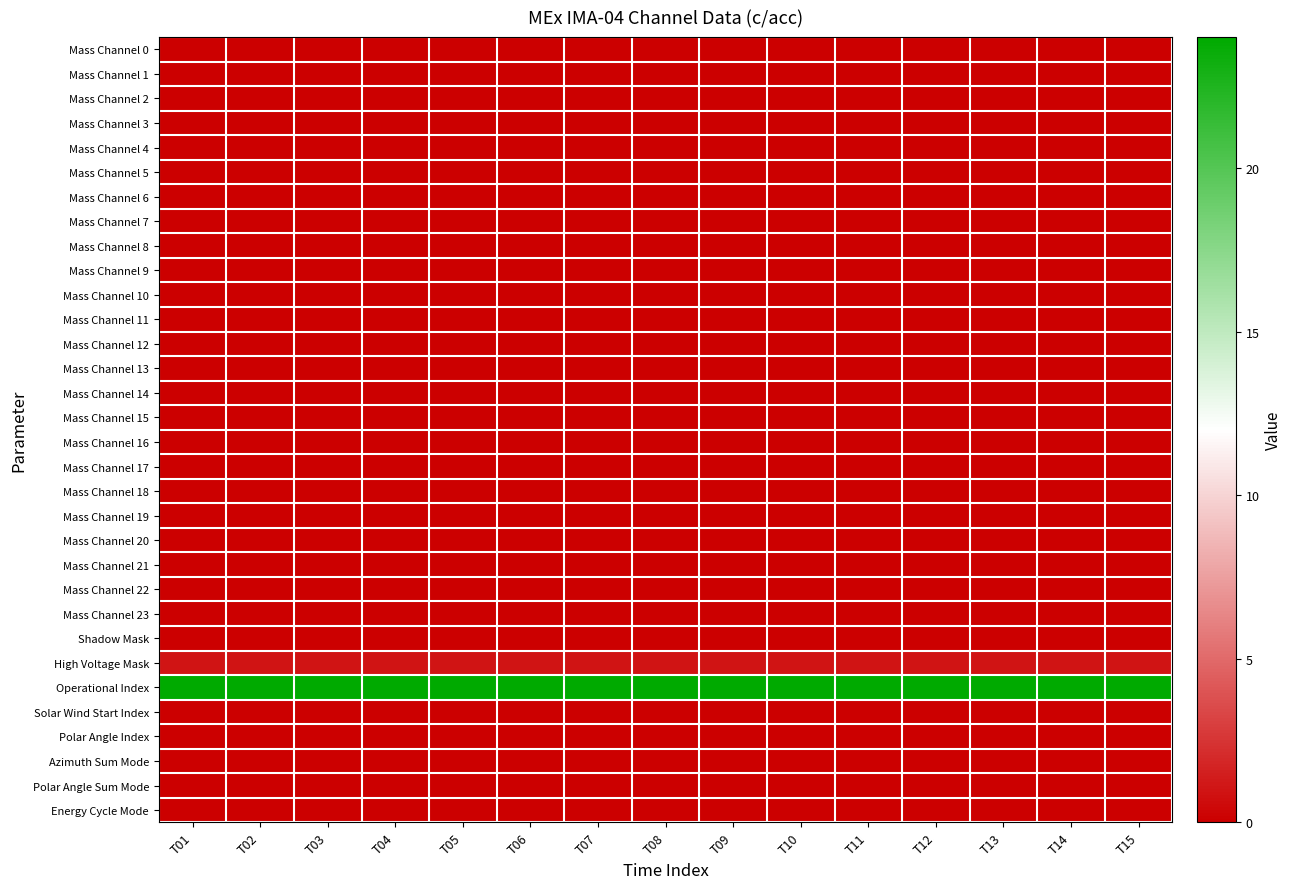

What is the maximum value shown in the chart?

24